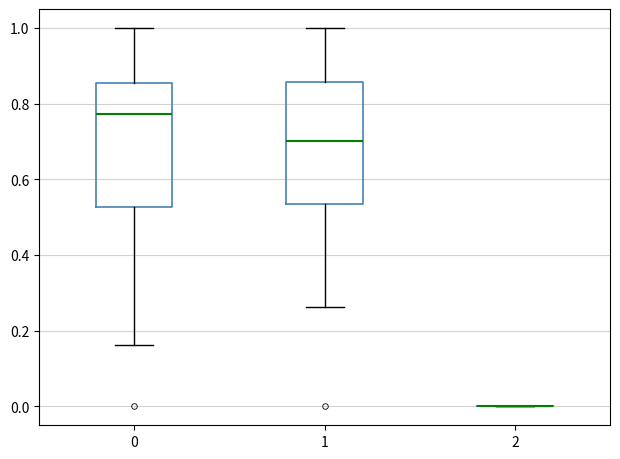

Reading left to right, read every box against the y-axis: the position of its median line, the range the box covers, and the ends of its whiskers. The values are not printed on the chart, so give them approximately, as read against the axis.

0: median 0.78, box 0.52 to 0.86, whiskers 0.16 to 1.00
1: median 0.70, box 0.54 to 0.86, whiskers 0.26 to 1.00
2: box collapsed to a line at 0.00, whiskers 0.00 to 0.00